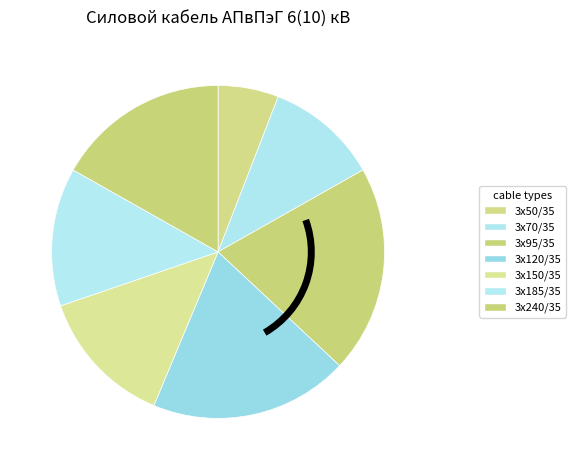

How many slices are in this pie chart?

7